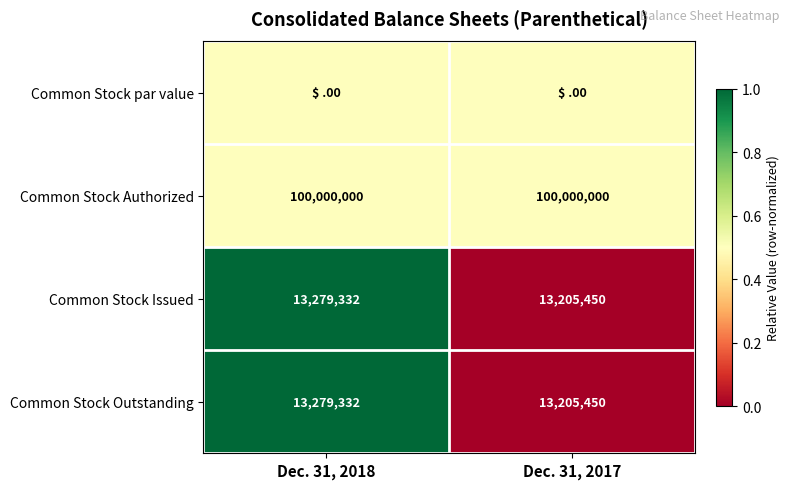

The value of Common Stock Outstanding at Dec. 31, 2018 is 13279332. True or false?

True